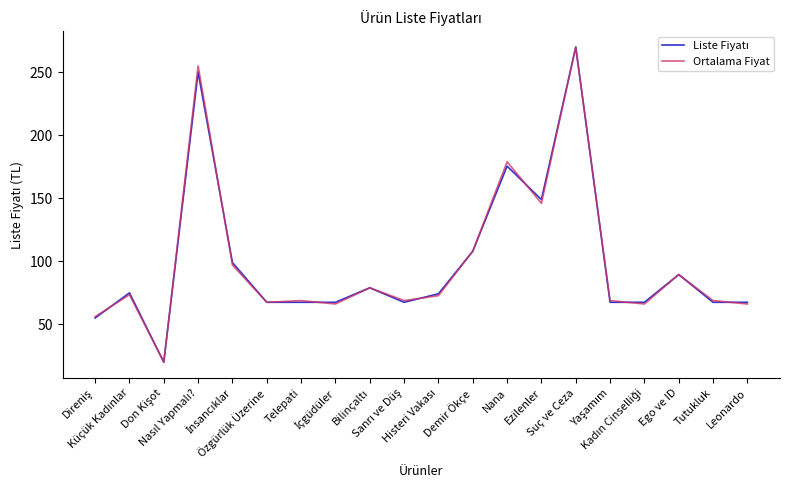

What is the greatest value displayed?

270.0